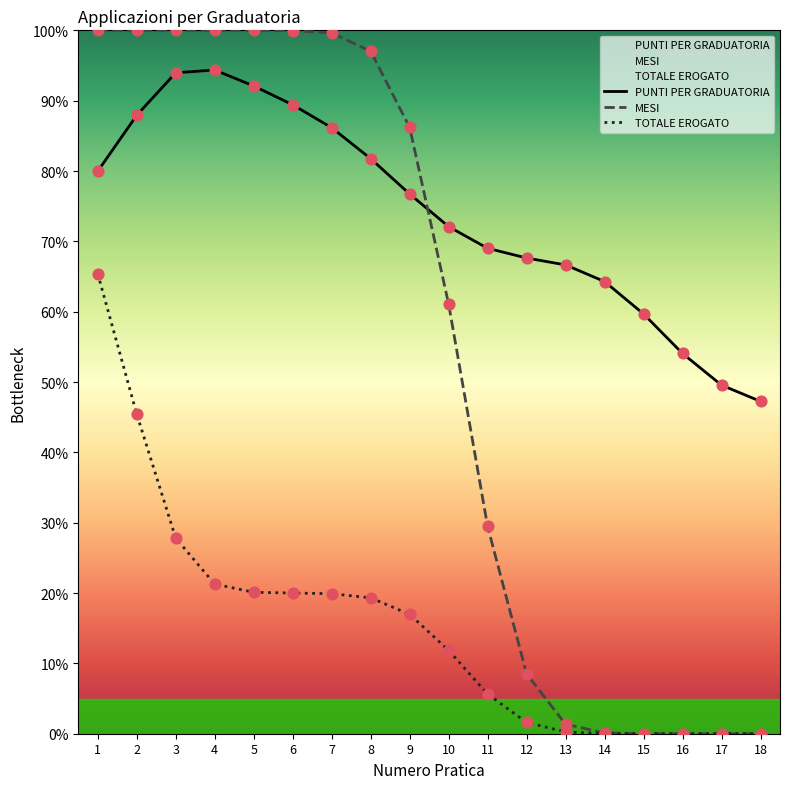

Which series reaches the minimum Y coordinate?

MESI